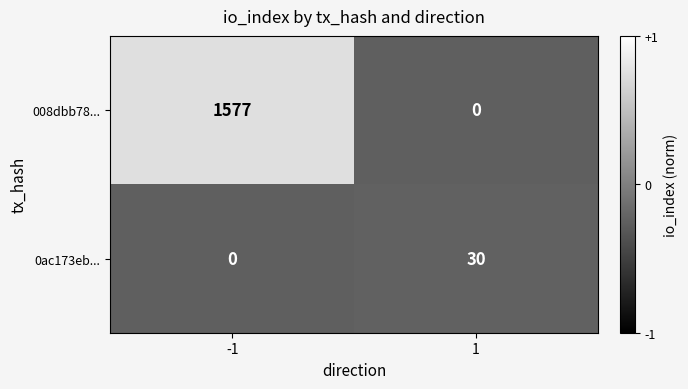

What is the difference between the 008dbb78... values at 1 and -1?

1577